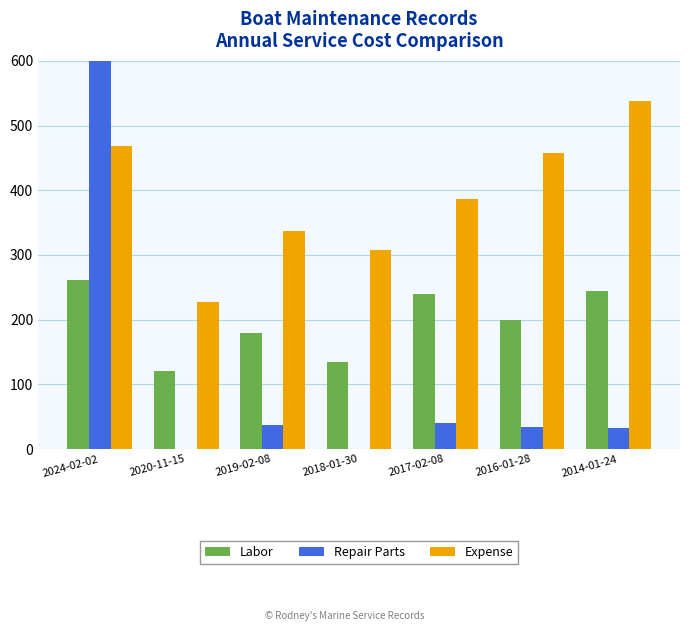

What is the spread (max minus min) of values at 2016-01-28?

423.3